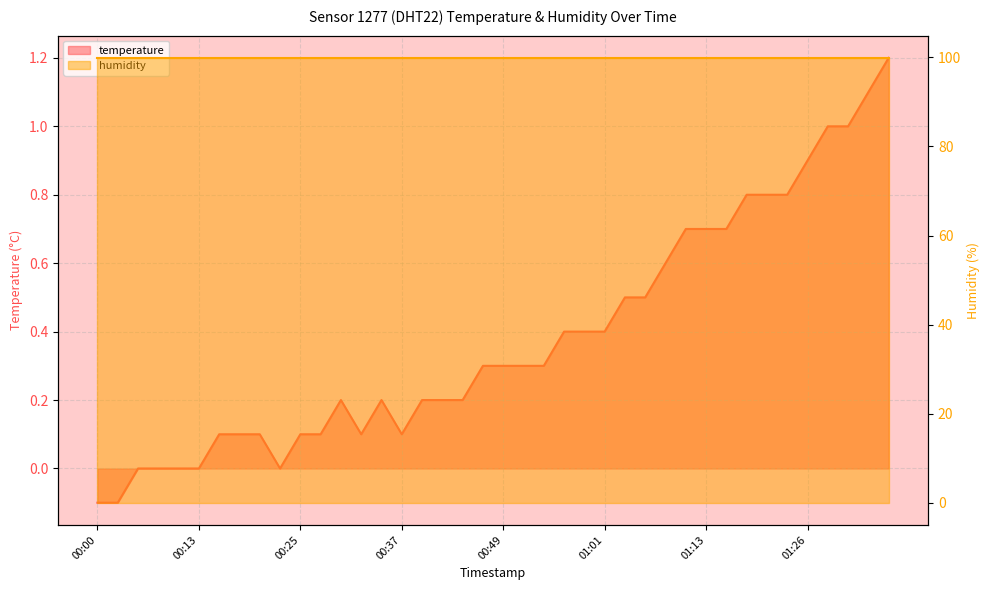

The value at 01:01 is 0.4. True or false?

True